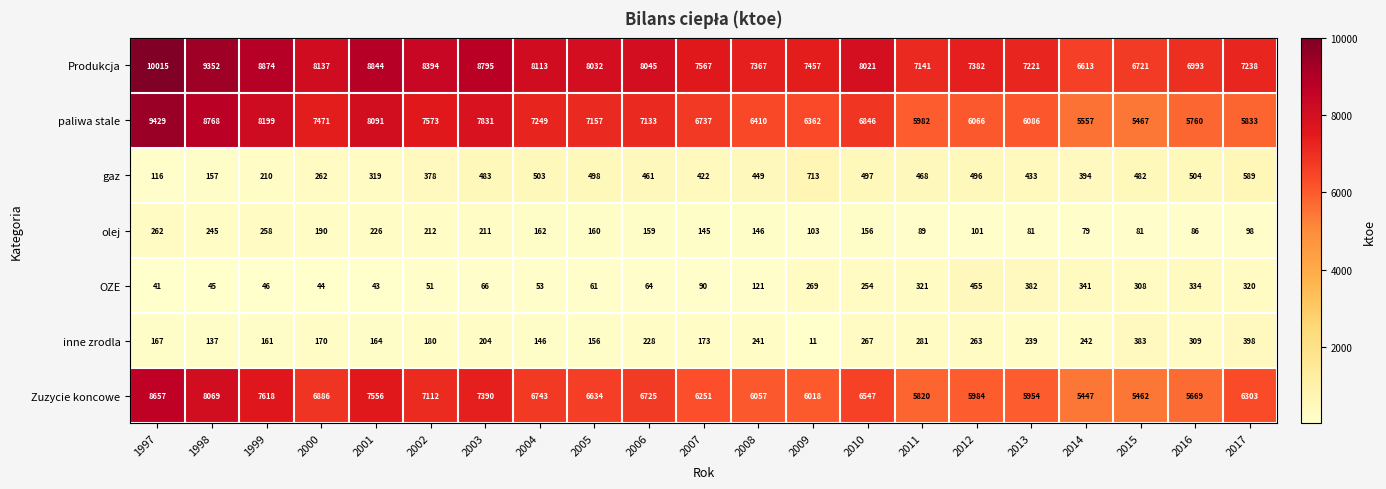

Where is inne zrodla nearest to the value 204?

2003